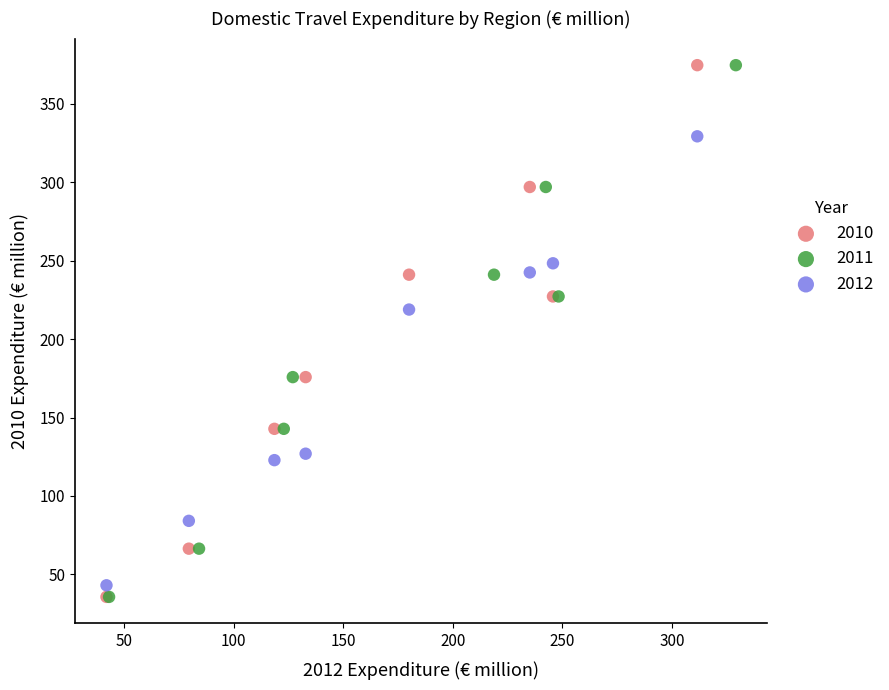

What are all the series names shown in the legend?

2010, 2011, 2012